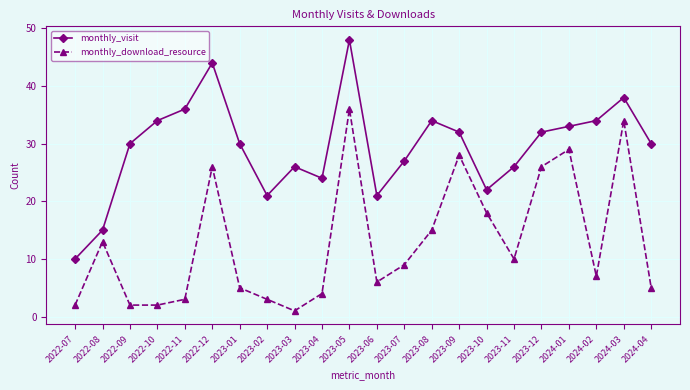

What is the value of the monthly_visit point at the 3rd from the left?

30